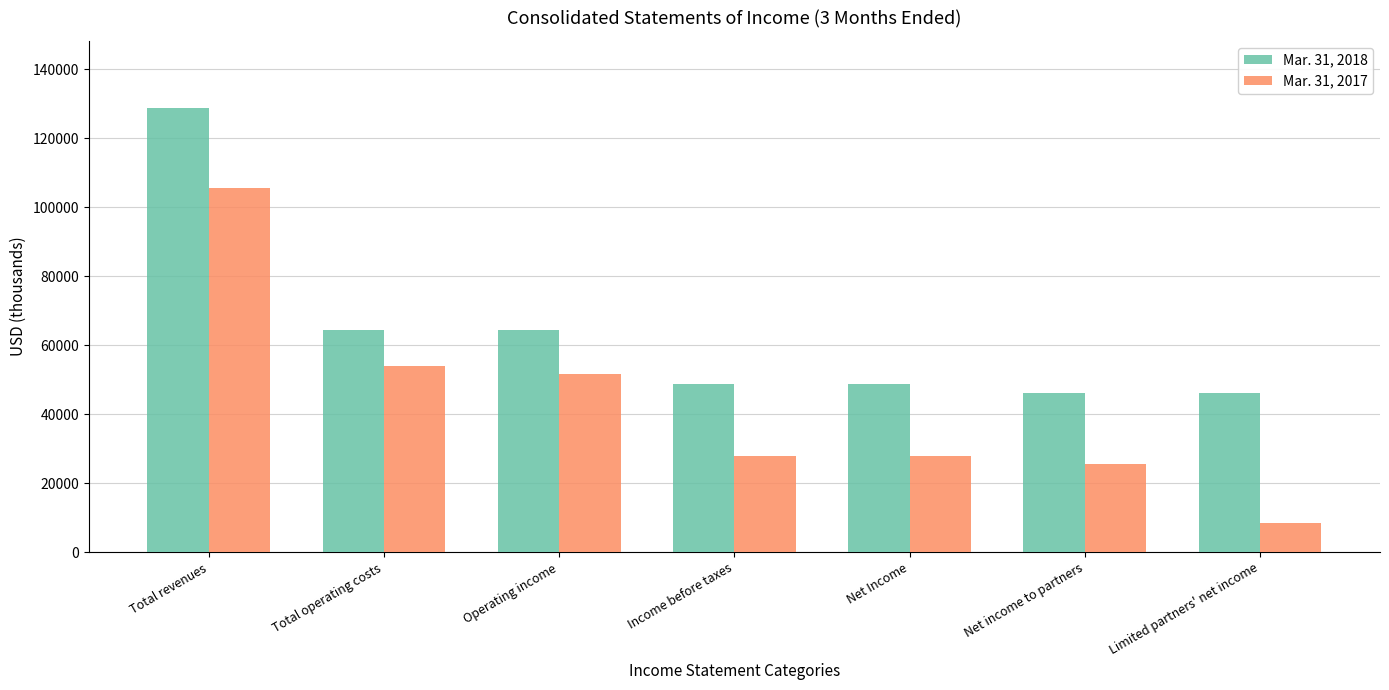

What is the label of the 2nd bar from the right?

Net income to partners